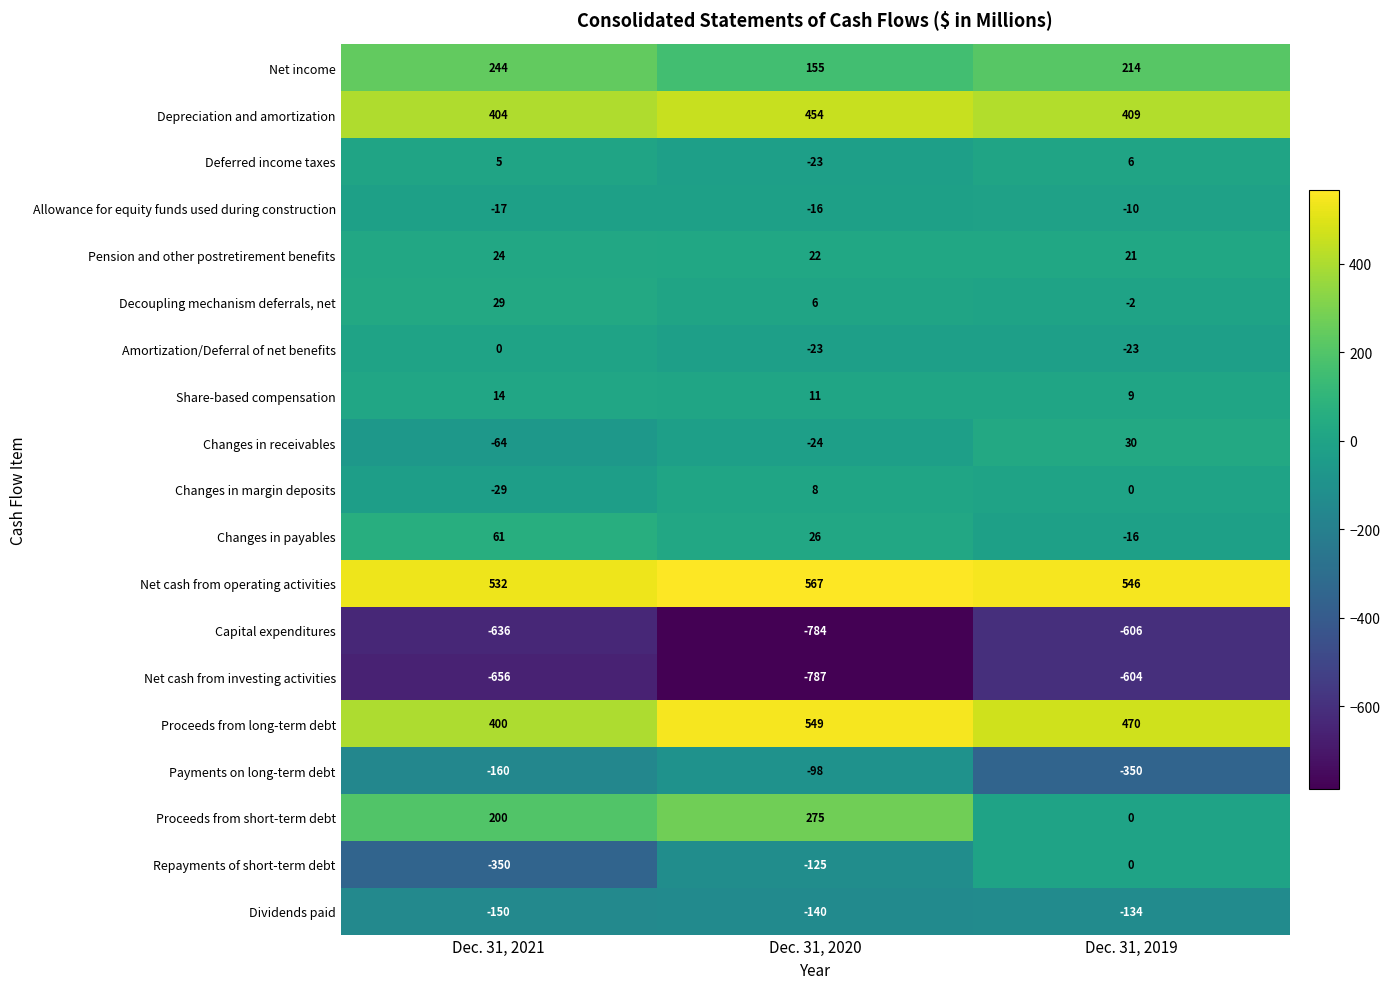

List the labels in order of Dividends paid value, smallest first.

Dec. 31, 2021, Dec. 31, 2020, Dec. 31, 2019